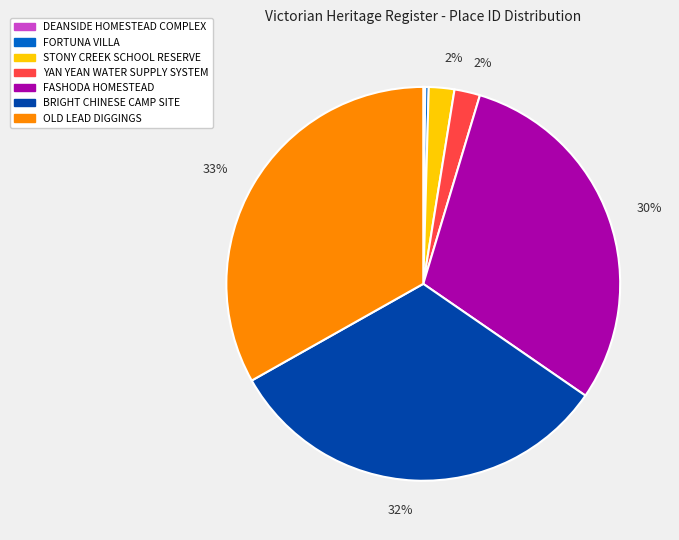

True or false: OLD LEAD DIGGINGS accounts for 47% of the total.

False